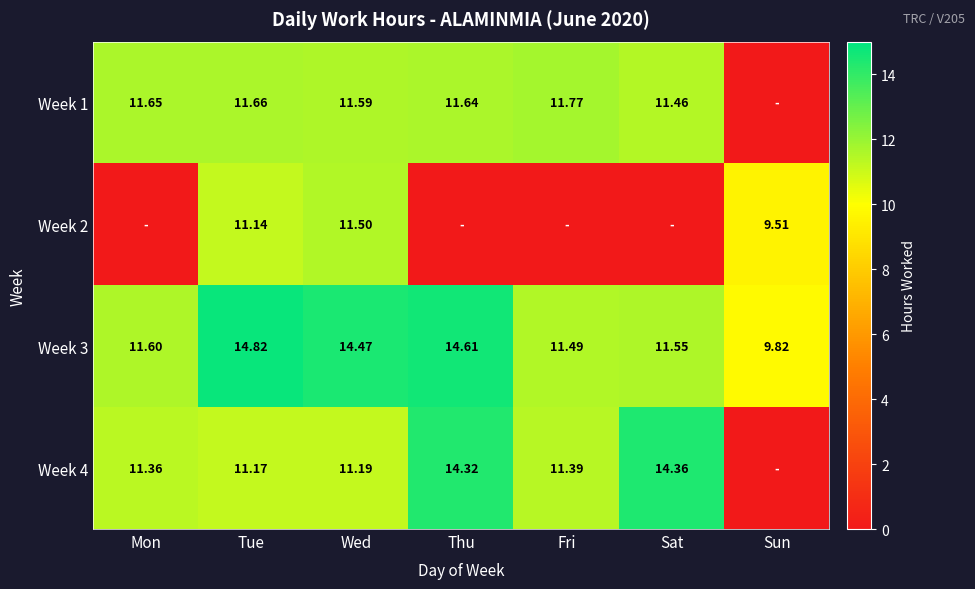

How many values in the Week 3 series are below 11?

1